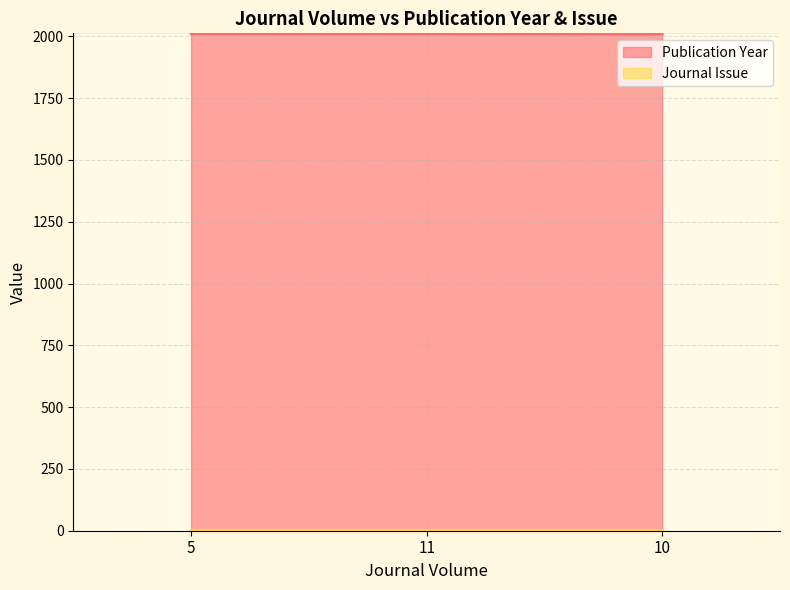

Rank the categories by value from lowest to highest.

10, 5, 11